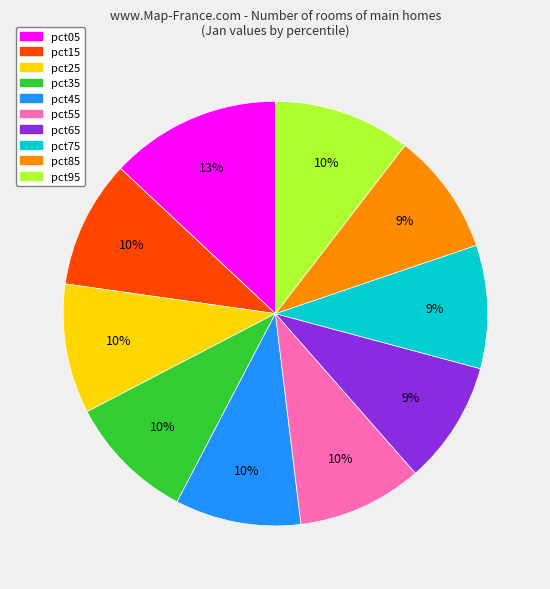

True or false: pct85 accounts for 18% of the total.

False